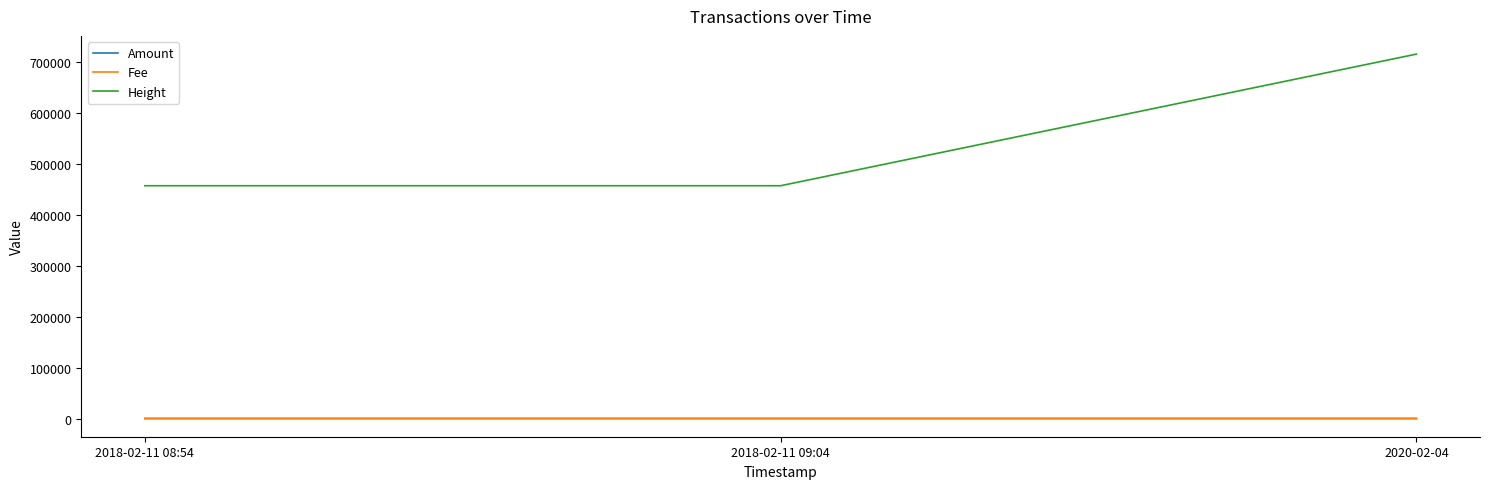

Which series has the widest spread of values?

Height